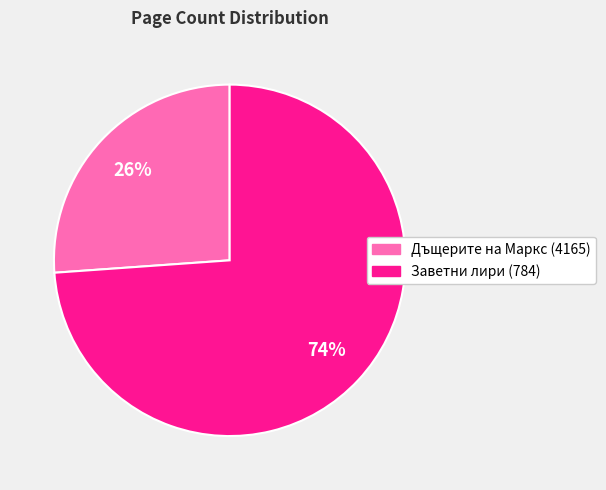

What percentage is the Дъщерите на Маркс (4165) slice, to the nearest percent?

26%